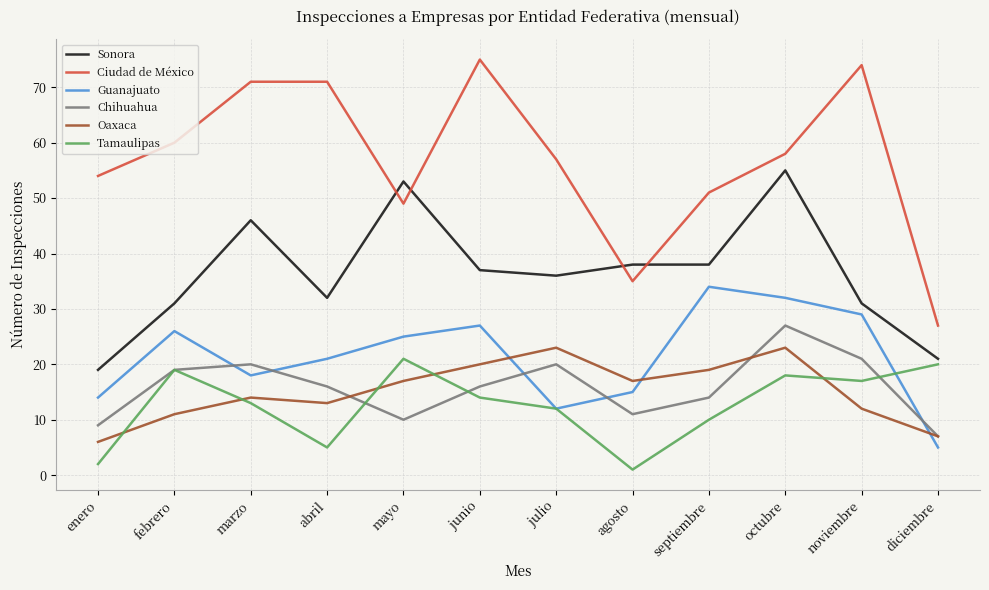

True or false: Tamaulipas and Sonora cross at least once.

False